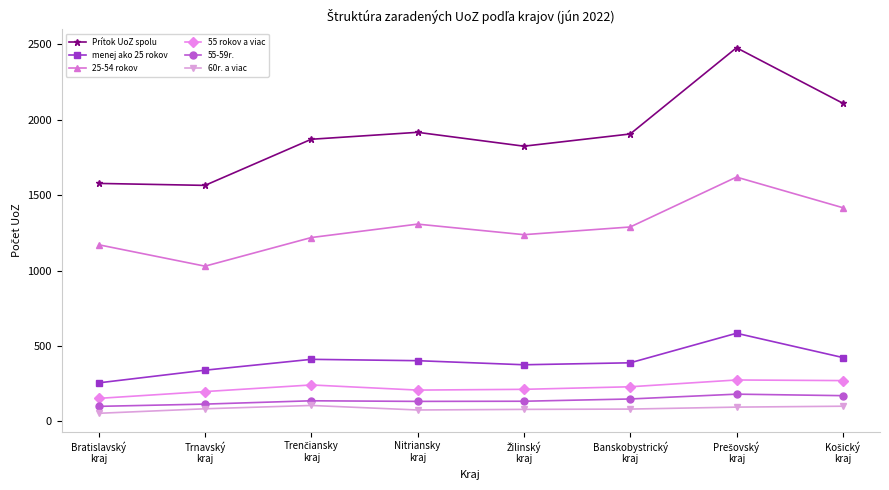

At Bratislavský
kraj, list the series in order from smallest to largest.

60r. a viac, 55-59r., 55 rokov a viac, menej ako 25 rokov, 25-54 rokov, Prítok UoZ spolu